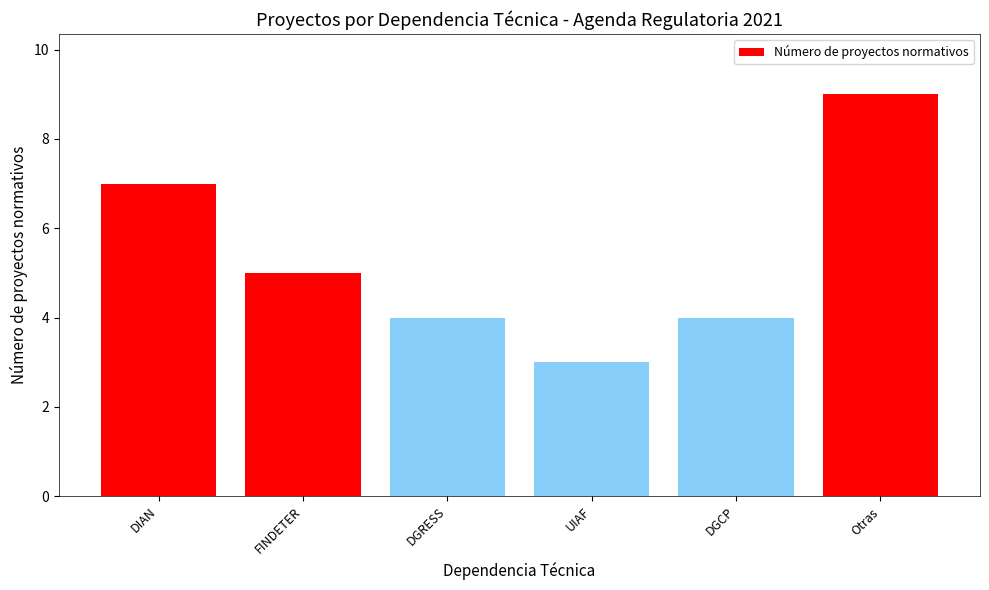

The chart shows a value of 1 at DGRESS. True or false?

False